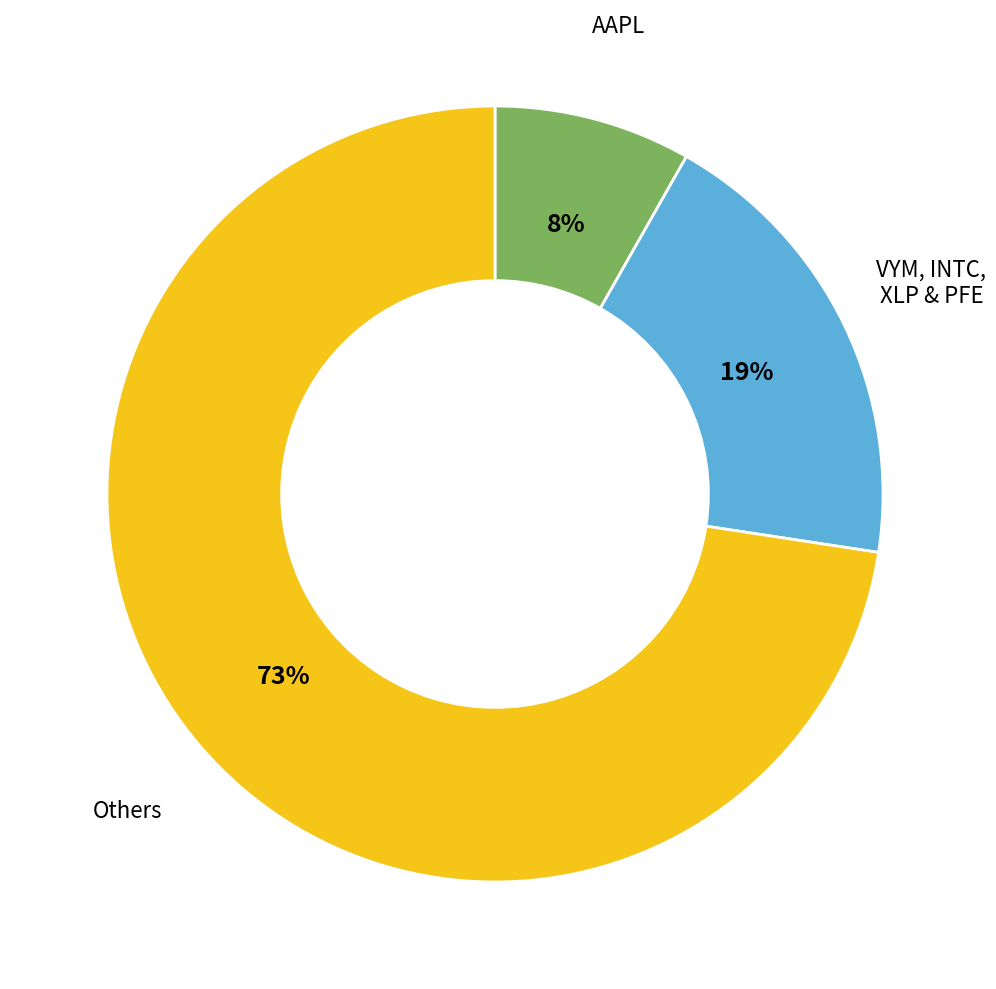

To the nearest percent, what is the combined percentage of AAPL and VYM, INTC, XLP & PFE?

27%